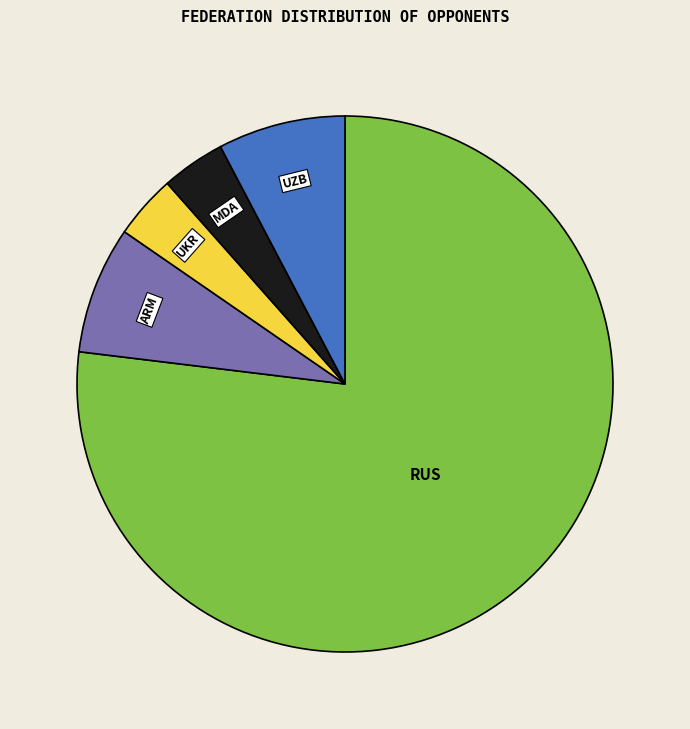

How many slices are in this pie chart?

5